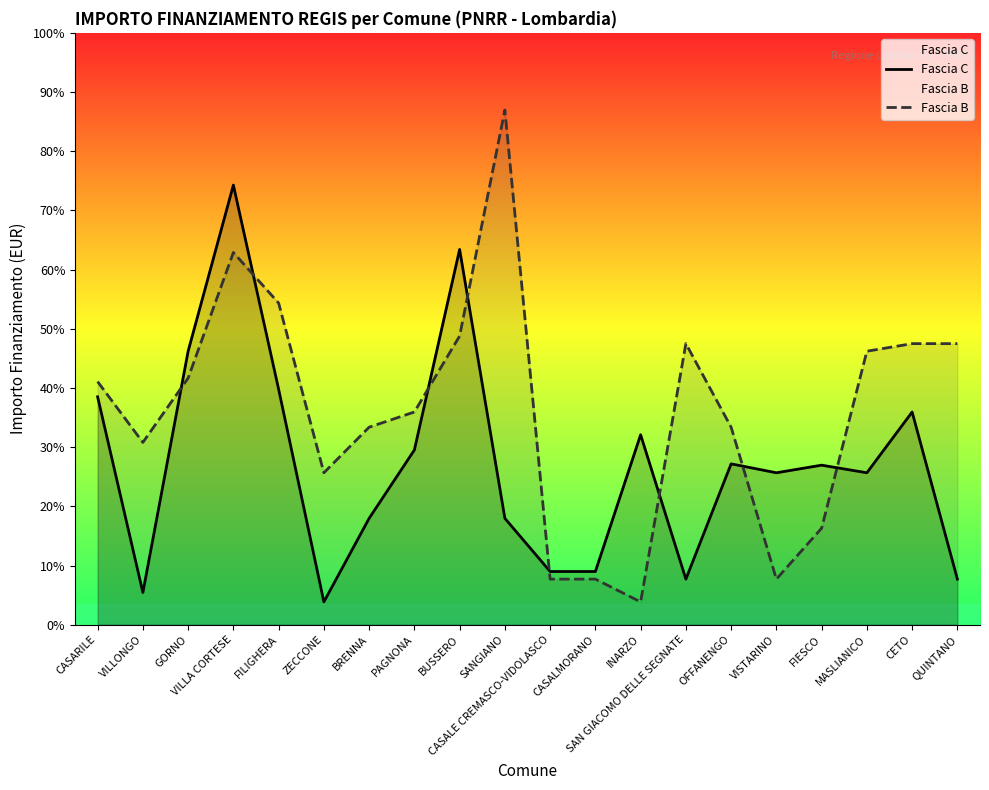

Reading left to right, extract all data points from this chart.

Fascia C: 7290	1029	8748	14063	7533	729	3402	5589	12005	3402	1701	1701	6075	1458	5145	4860	5103	4860	6804	1458
Fascia B: 7776	5831	7889	11907	10290	4860	6318	6804	9234	16464	1458	1458	729	8991	6318	1458	3087	8748	8991	8991